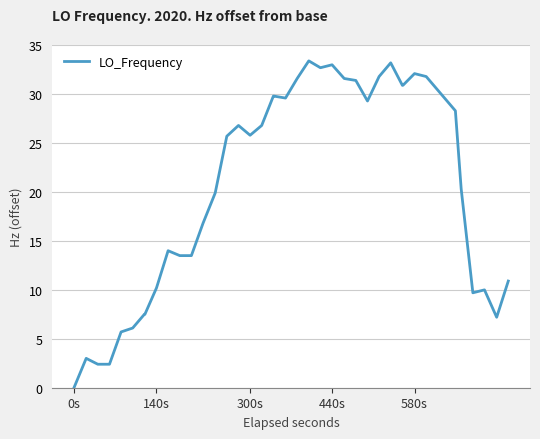

What is the difference between the maximum and minimum values?

33.4